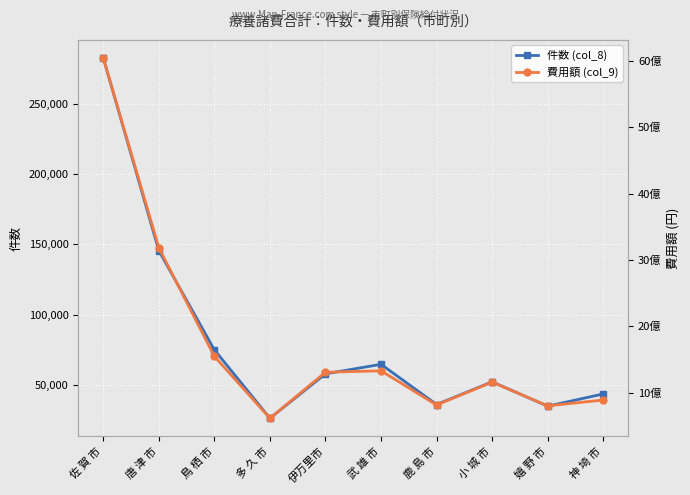

At which category does 件数 (col_8) reach its first local peak?

武 雄 市